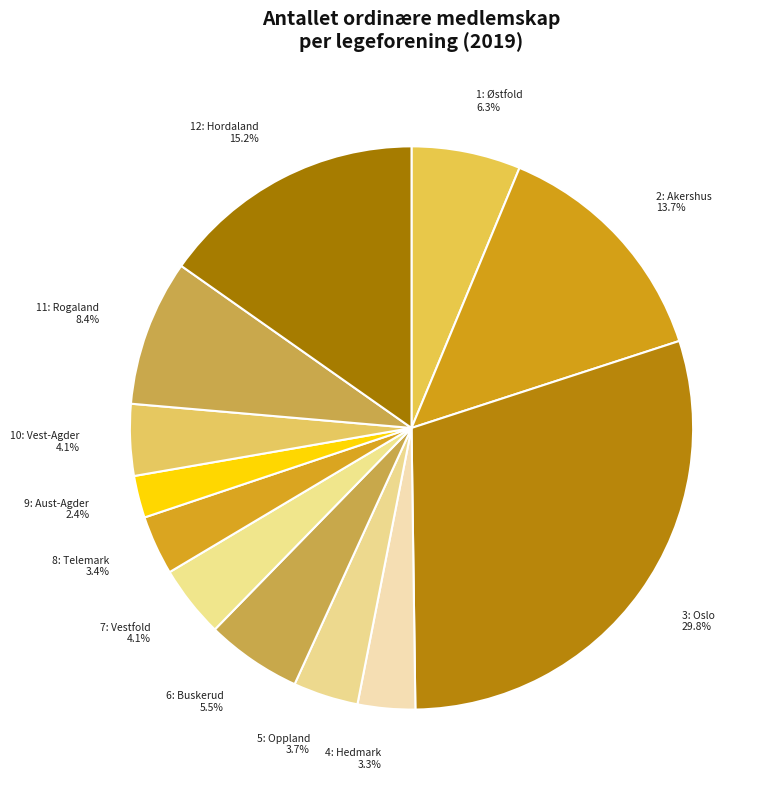

The 11: Rogaland slice represents 8% of the pie. True or false?

True